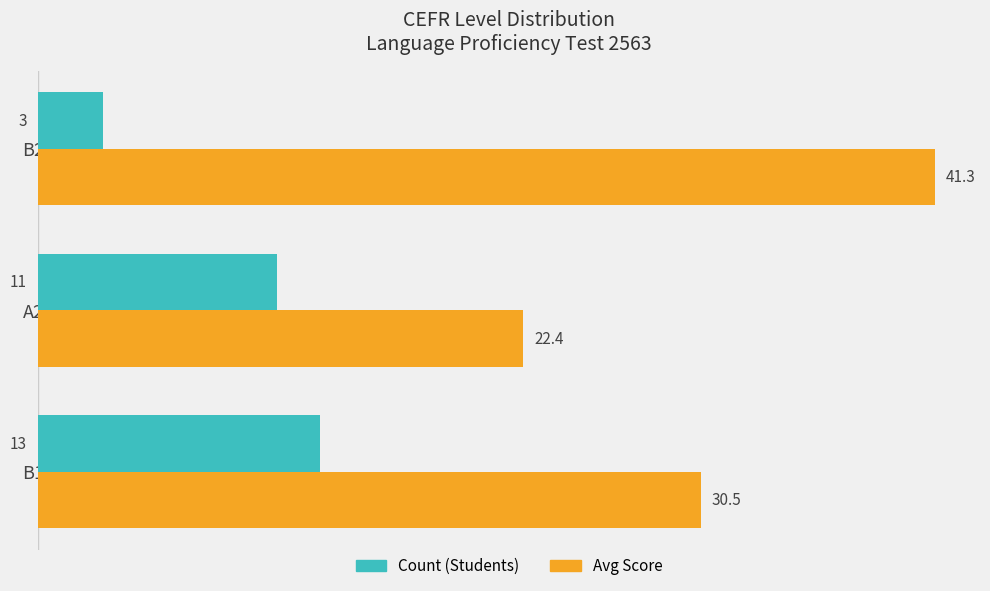

What is the greatest value displayed?

41.3